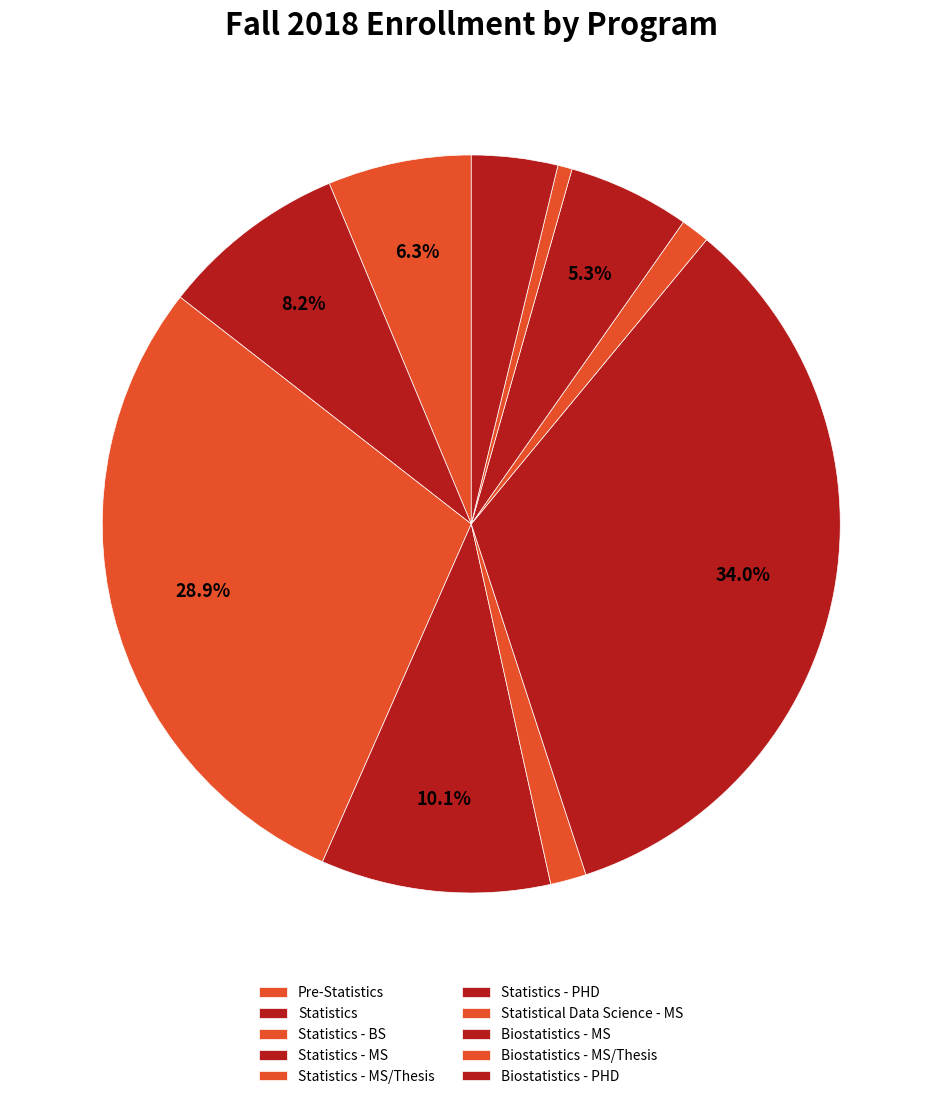

How many segments does this pie chart have?

10